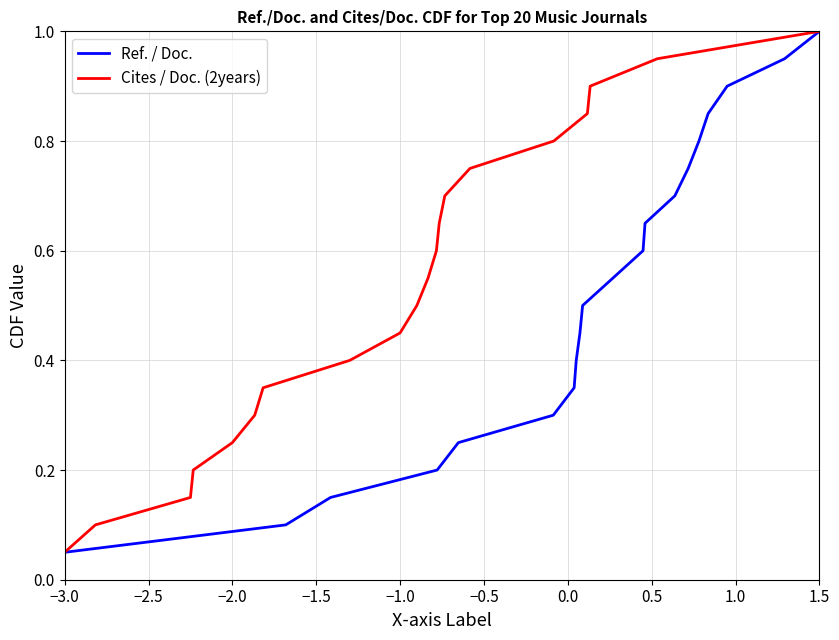

True or false: Cites / Doc. (2years) and Ref. / Doc. cross at least once.

False